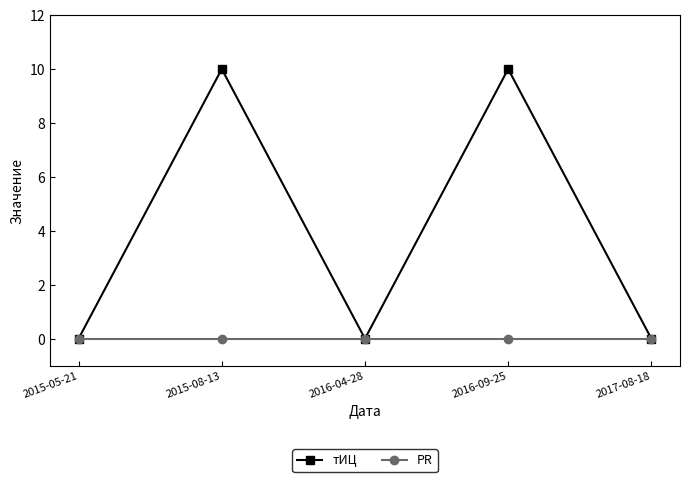

Rank the series by their average value, from highest to lowest.

тИЦ, PR